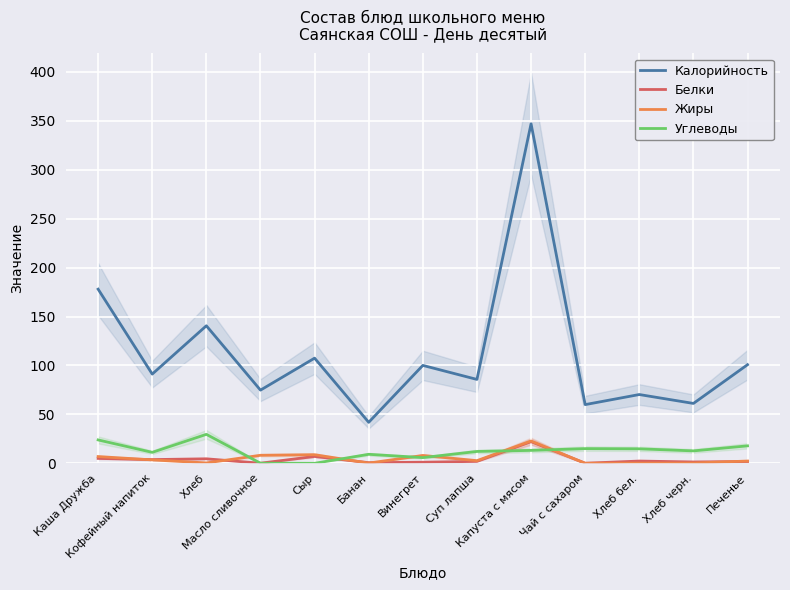

Is this an area chart (filled region under the line)?

No